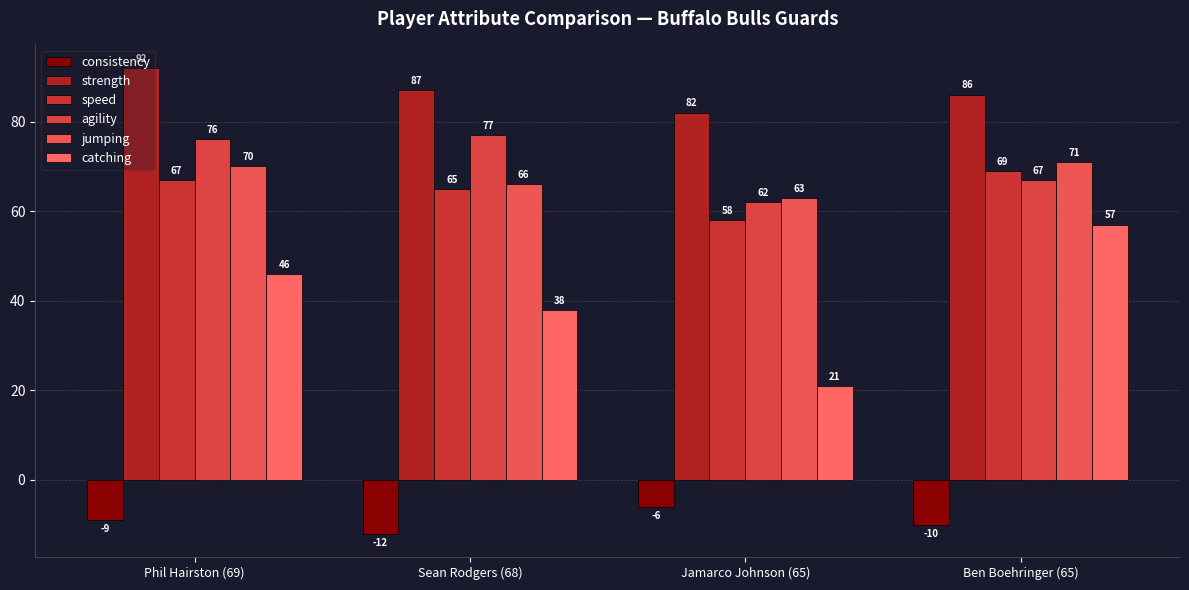

Which series has the widest spread of values?

catching